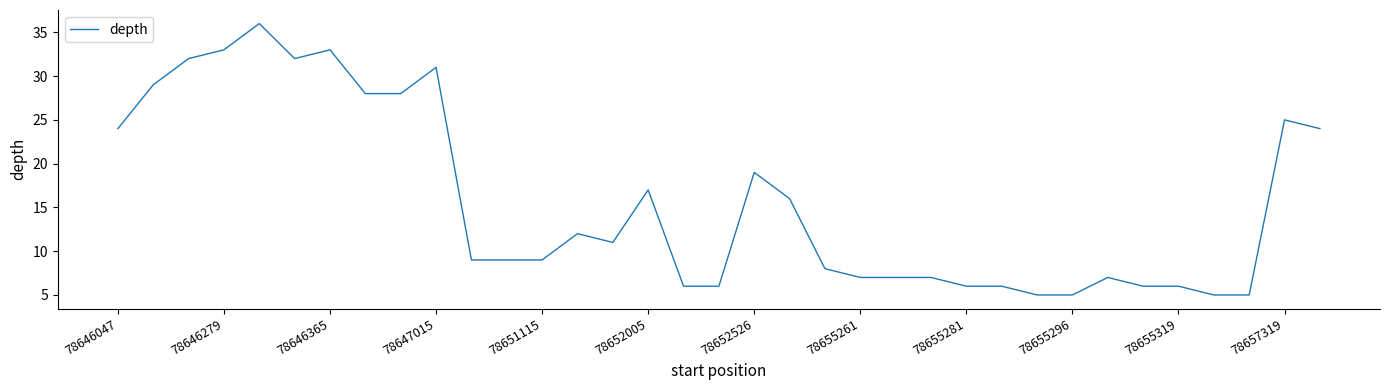

What is the smallest value displayed?

5